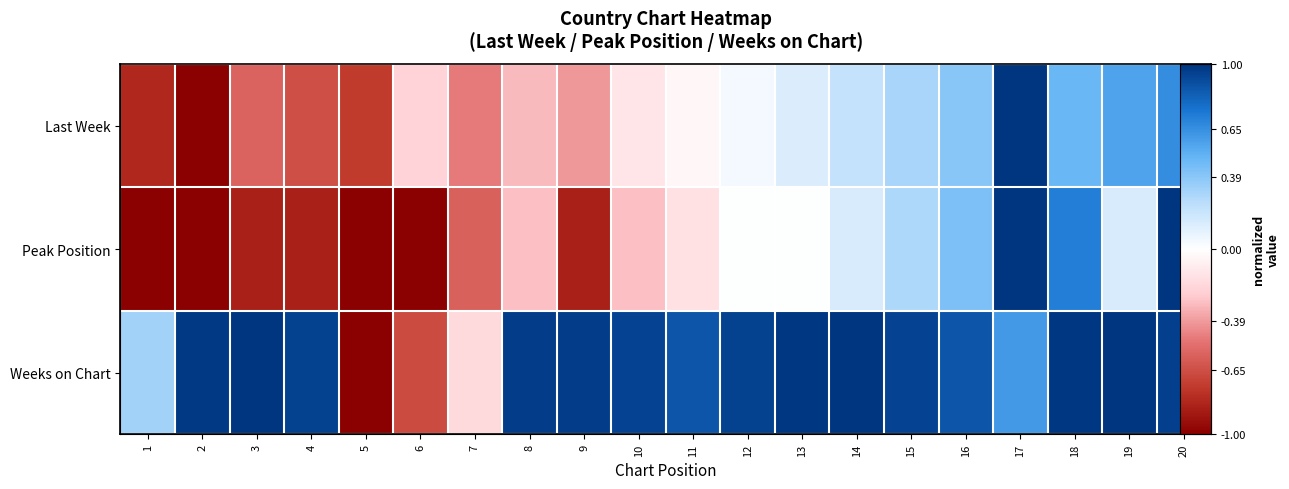

Which series changed the most between 10 and 16?

Peak Position